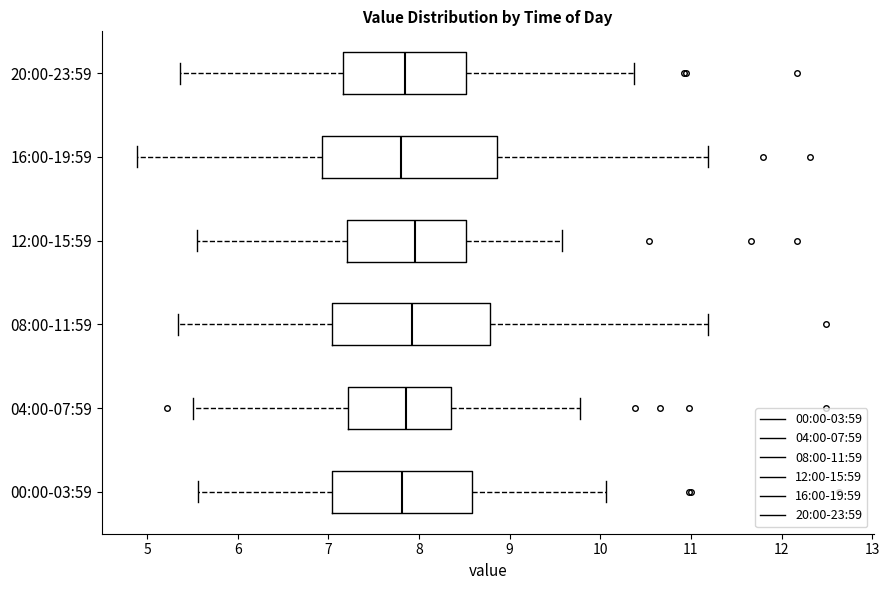

Reading bottom to top, transcribe this box plot: for each box, give where its median line is, the range the box spans, and where its two whiskers end, as read against the x-axis. The values are not printed on the chart, so give them approximately, as read against the axis.

00:00-03:59: median 7.8, box 7.0 to 8.6, whiskers 5.6 to 10.1
04:00-07:59: median 7.9, box 7.2 to 8.4, whiskers 5.5 to 9.8
08:00-11:59: median 7.9, box 7.0 to 8.8, whiskers 5.3 to 11.2
12:00-15:59: median 8.0, box 7.2 to 8.5, whiskers 5.5 to 9.6
16:00-19:59: median 7.8, box 6.9 to 8.9, whiskers 4.9 to 11.2
20:00-23:59: median 7.8, box 7.2 to 8.5, whiskers 5.4 to 10.4